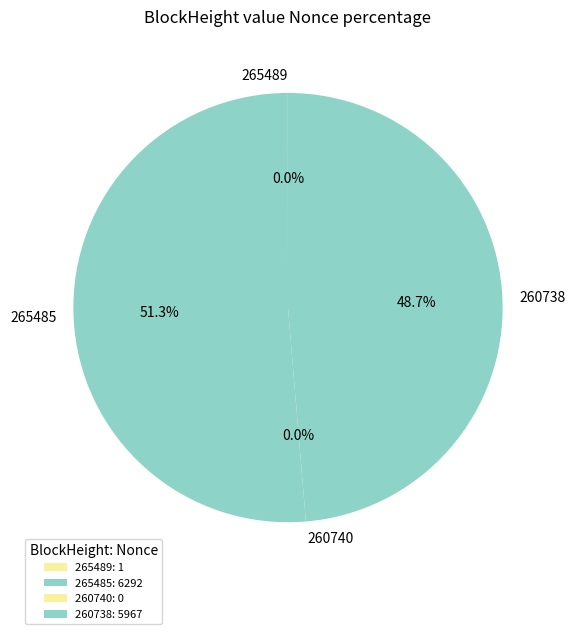

Count the number of slices in the pie.

4